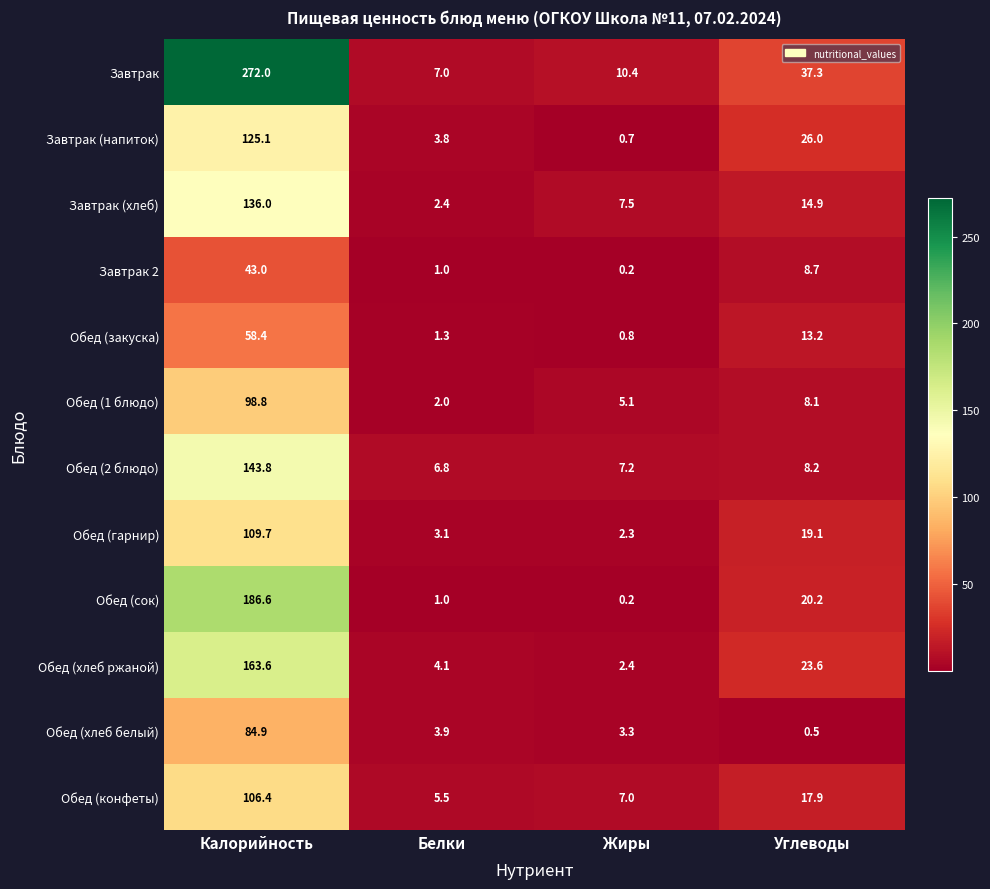

Which series has the widest spread of values?

Завтрак